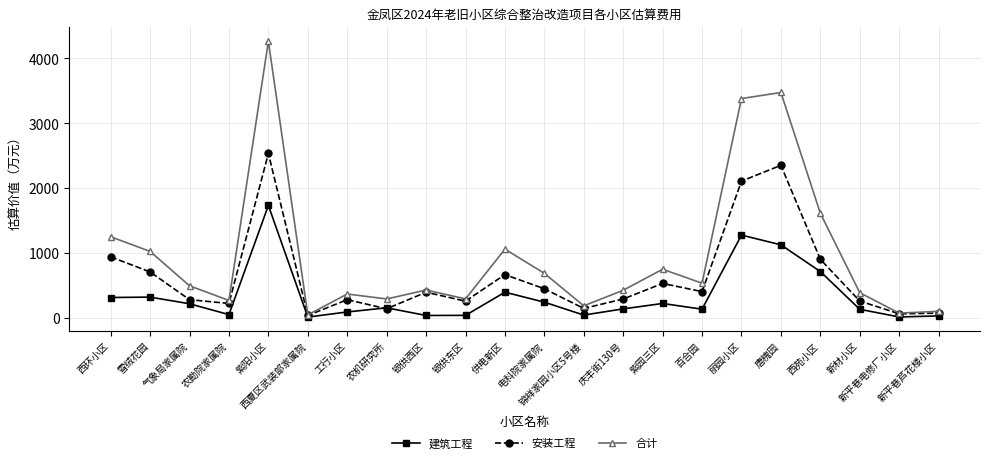

What are all the series names shown in the legend?

建筑工程, 安装工程, 合计